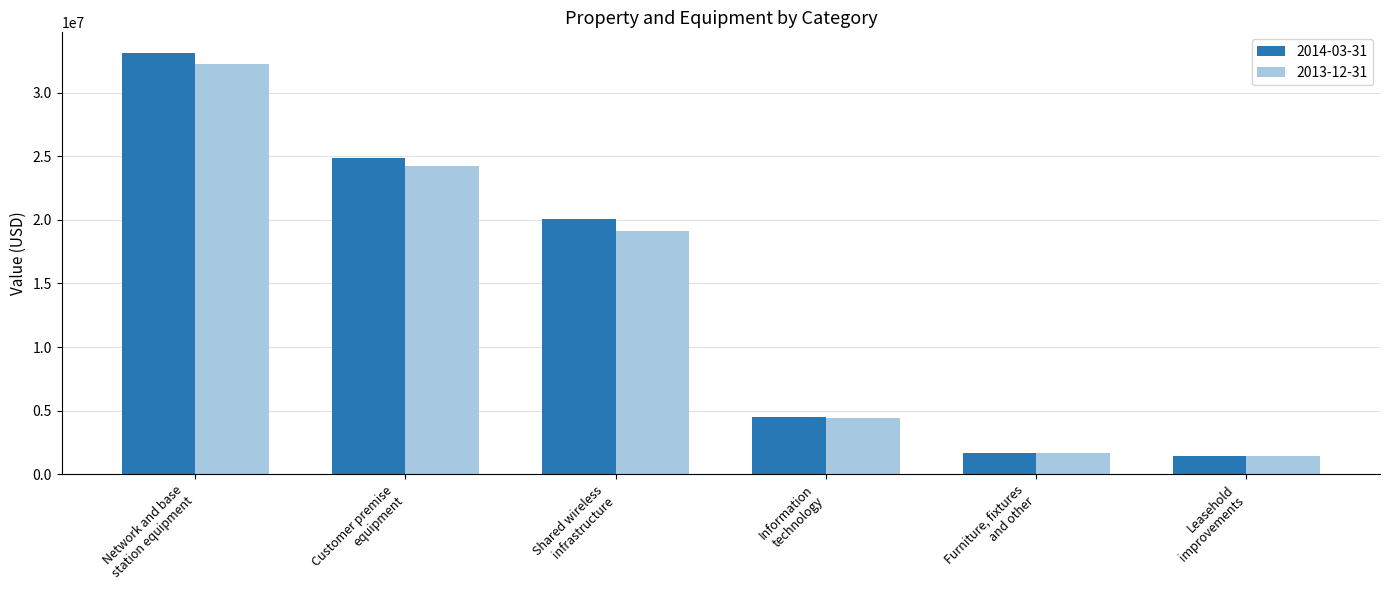

Is it true that 2013-12-31 equals 2447022 at Information
technology?

False